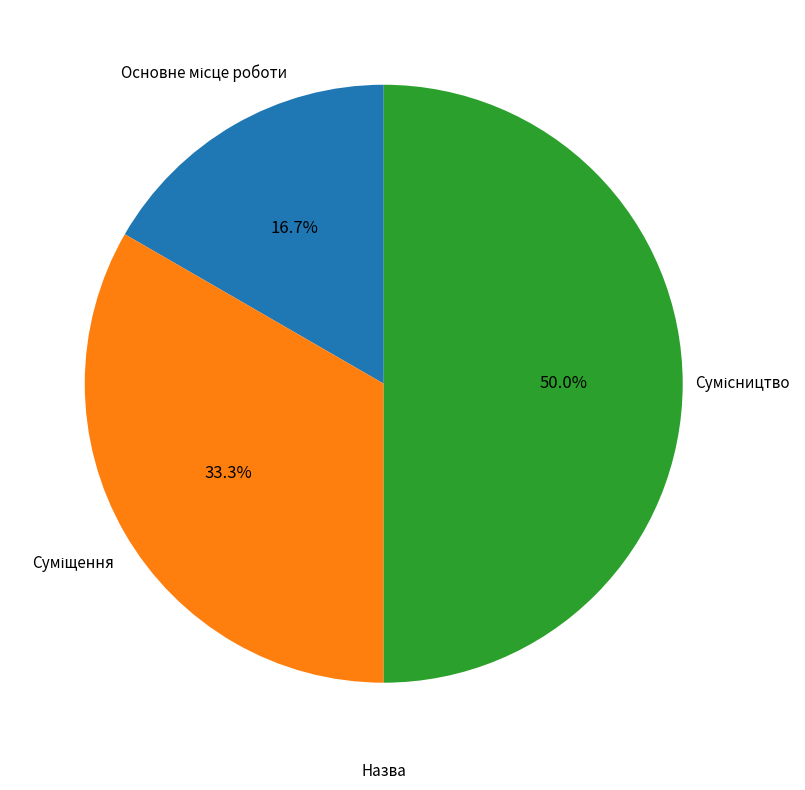

How many slices are in this pie chart?

3